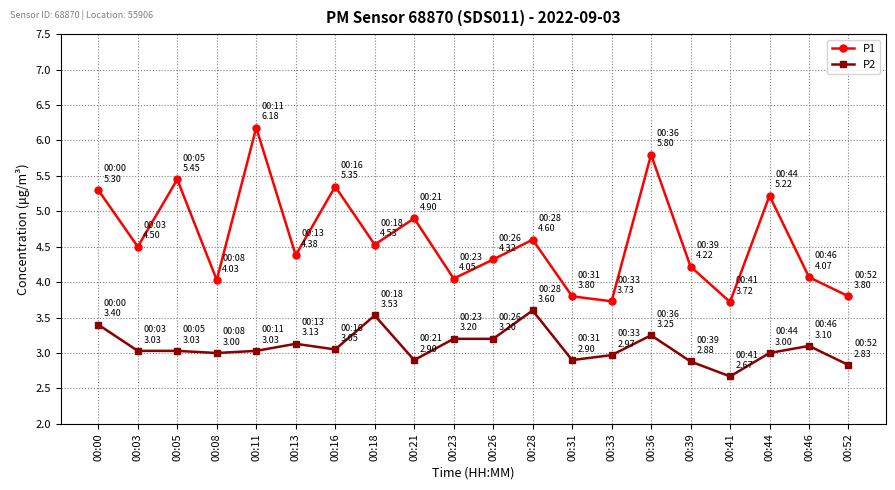

What is the average value of the P2 series?

3.1